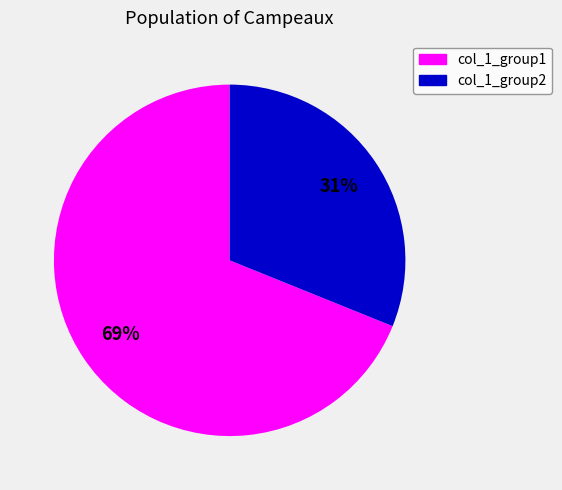

What is the ratio of the value at col_1_group1 to the value at col_1_group2?

2.2